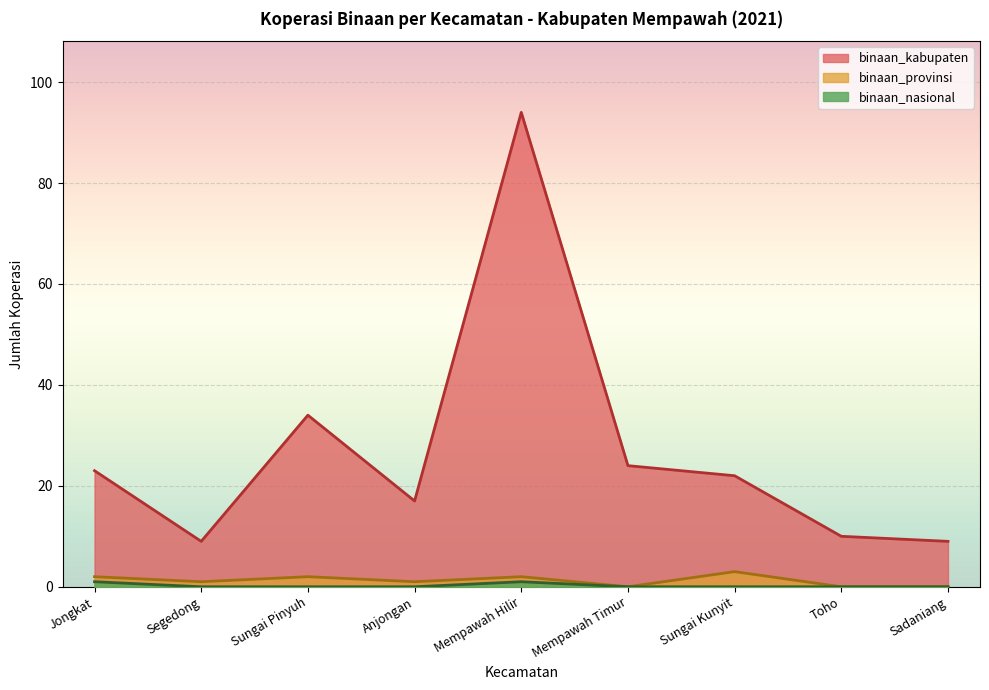

True or false: binaan_kabupaten has more than 2 interior local peaks.

False